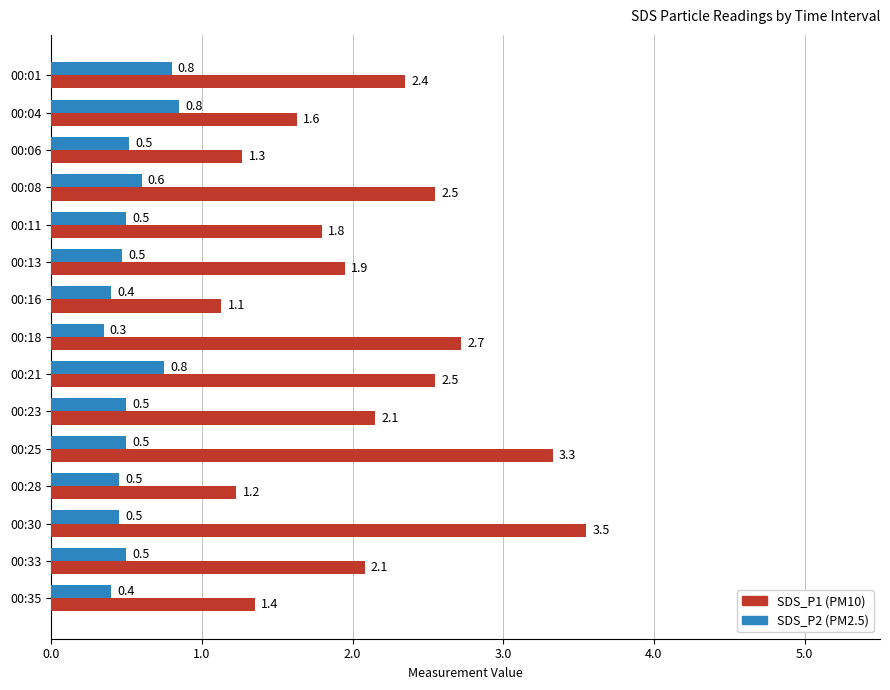

At which category does the chart reach its minimum across all series?

00:18